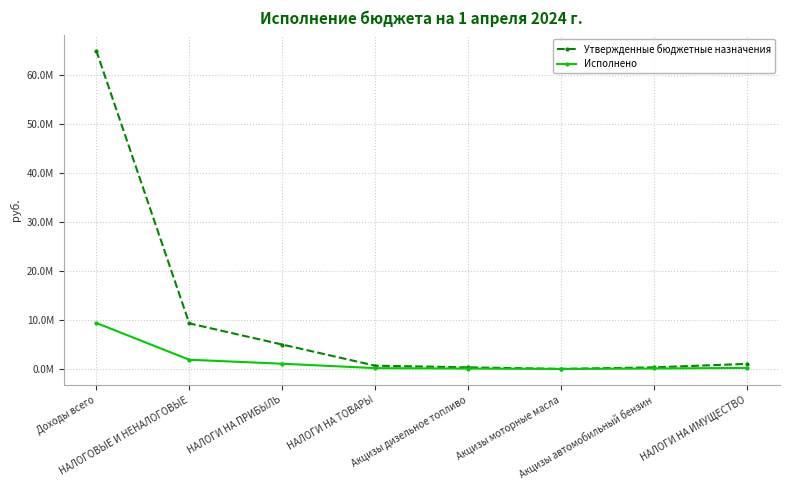

What are all the series names shown in the legend?

Утвержденные бюджетные назначения, Исполнено